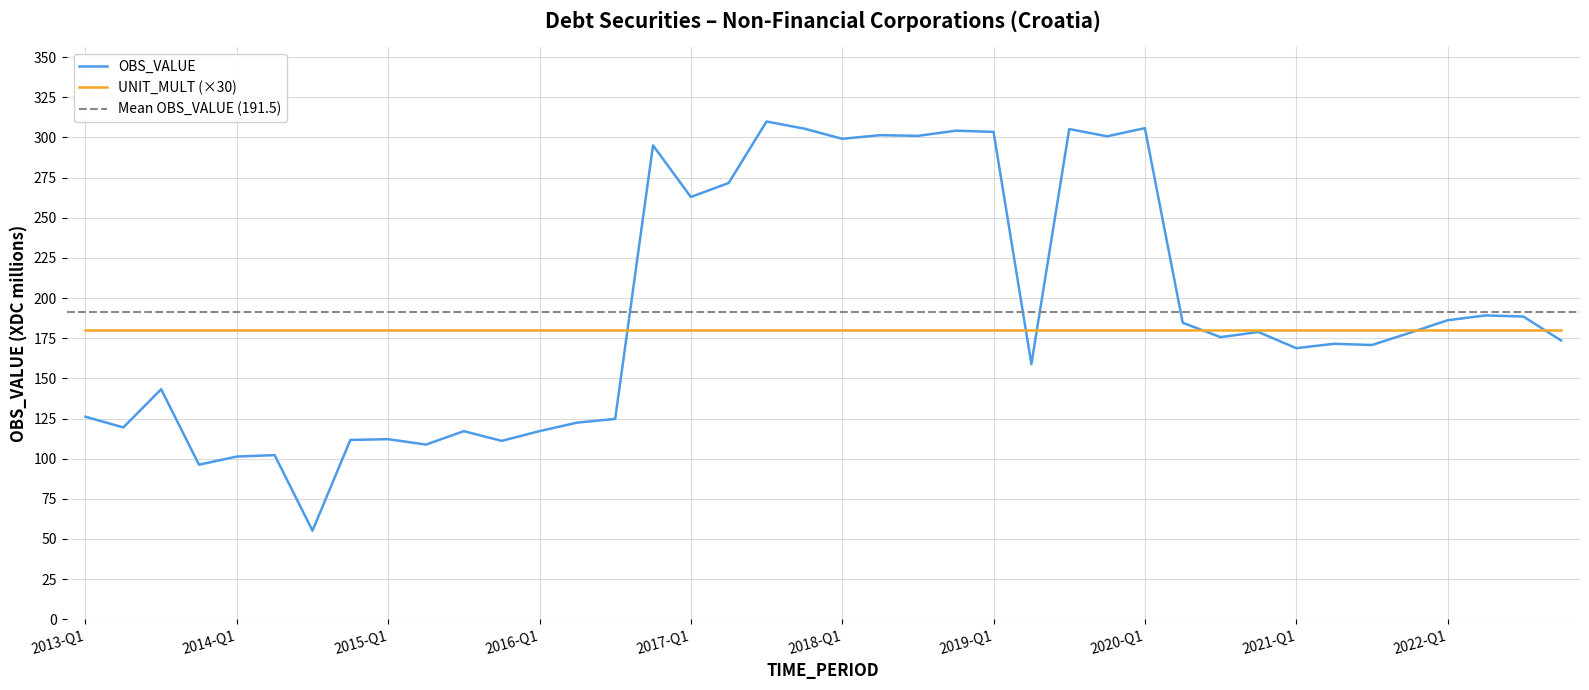

True or false: the data shows 82.2 at 2018-Q1.

False